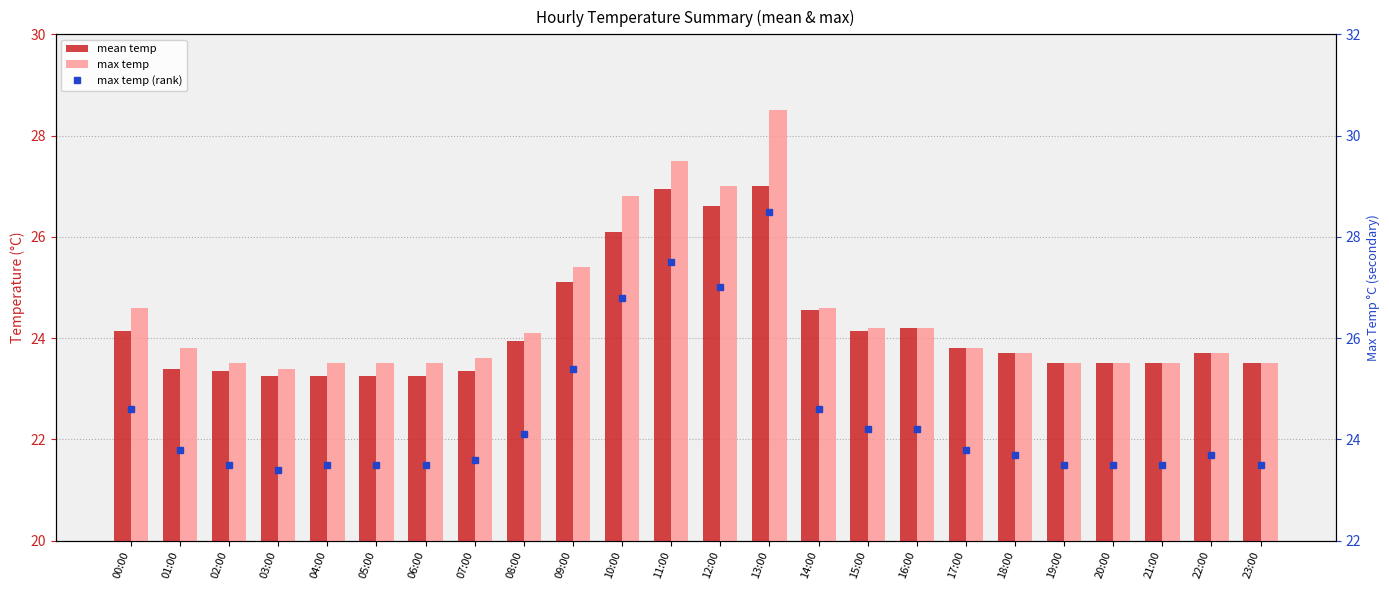

What is the minimum value shown in the chart?

23.2